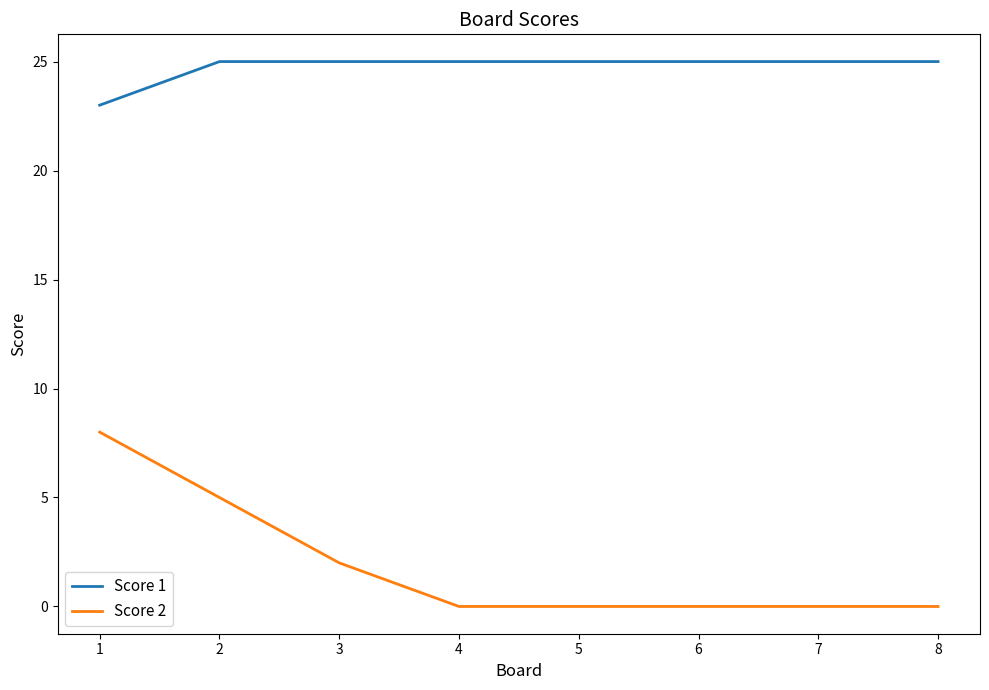

What is the highest value of the Score 1 series?

25